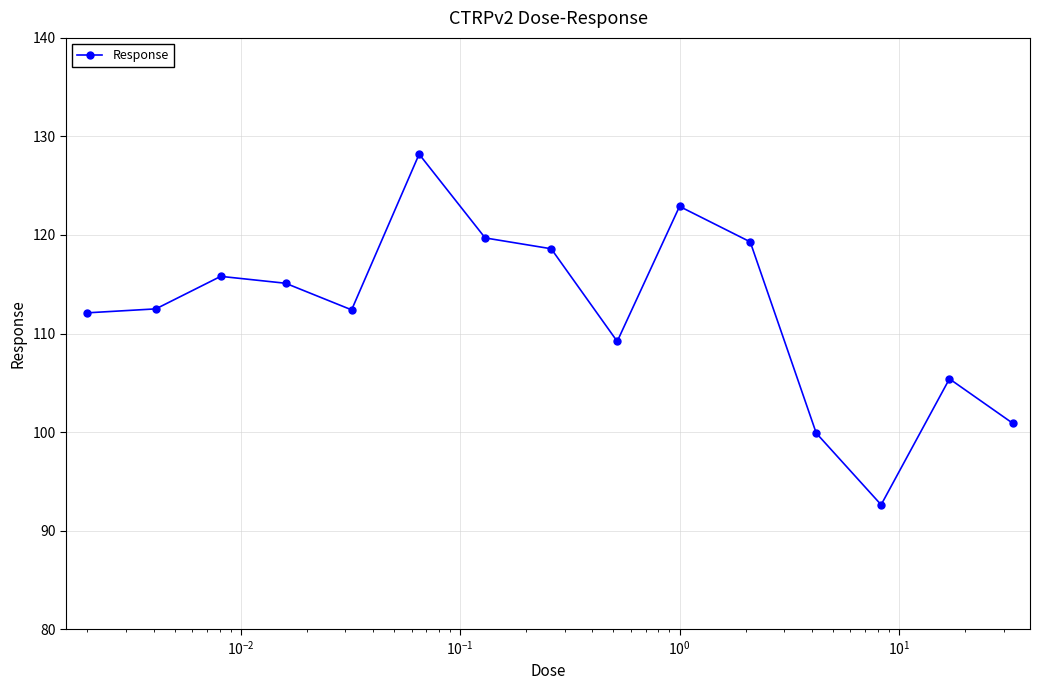

What is the average value?

112.3